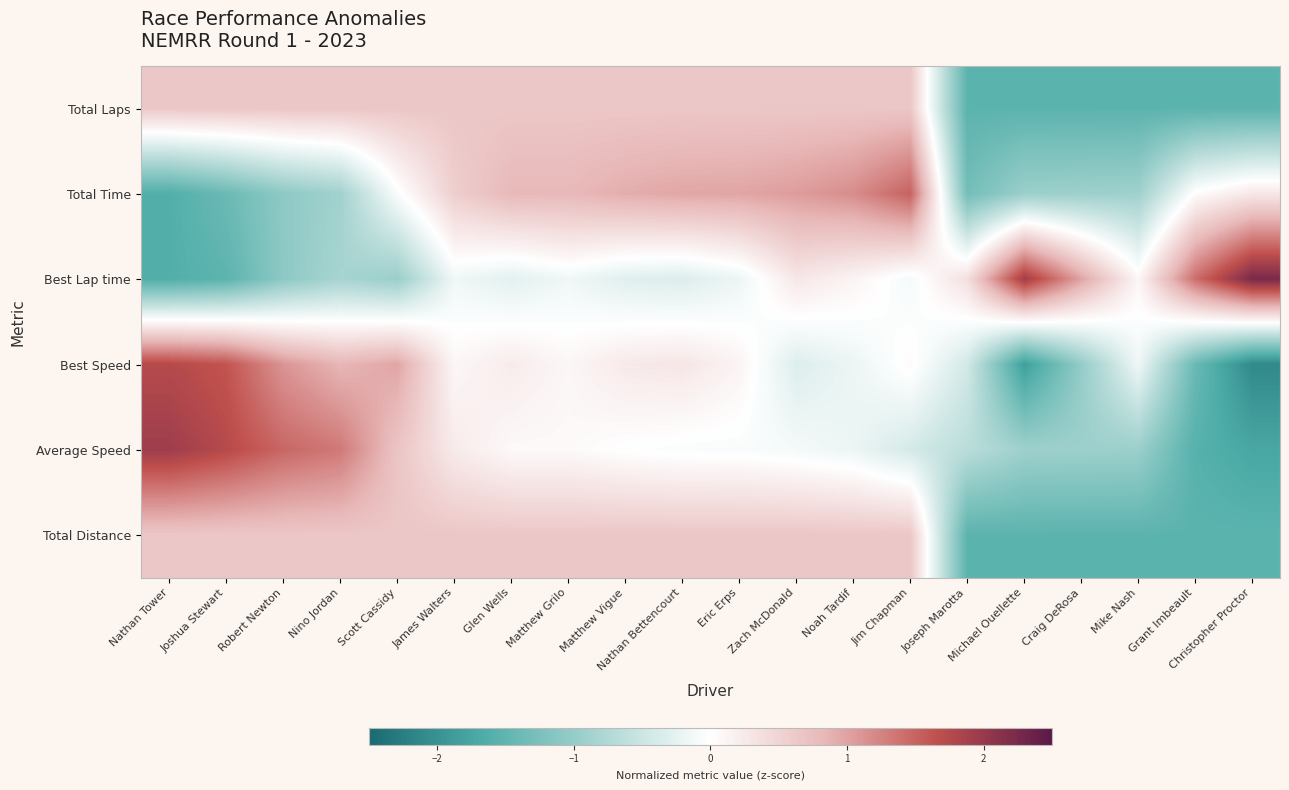

At how many categories does at least one series exceed 0?

20